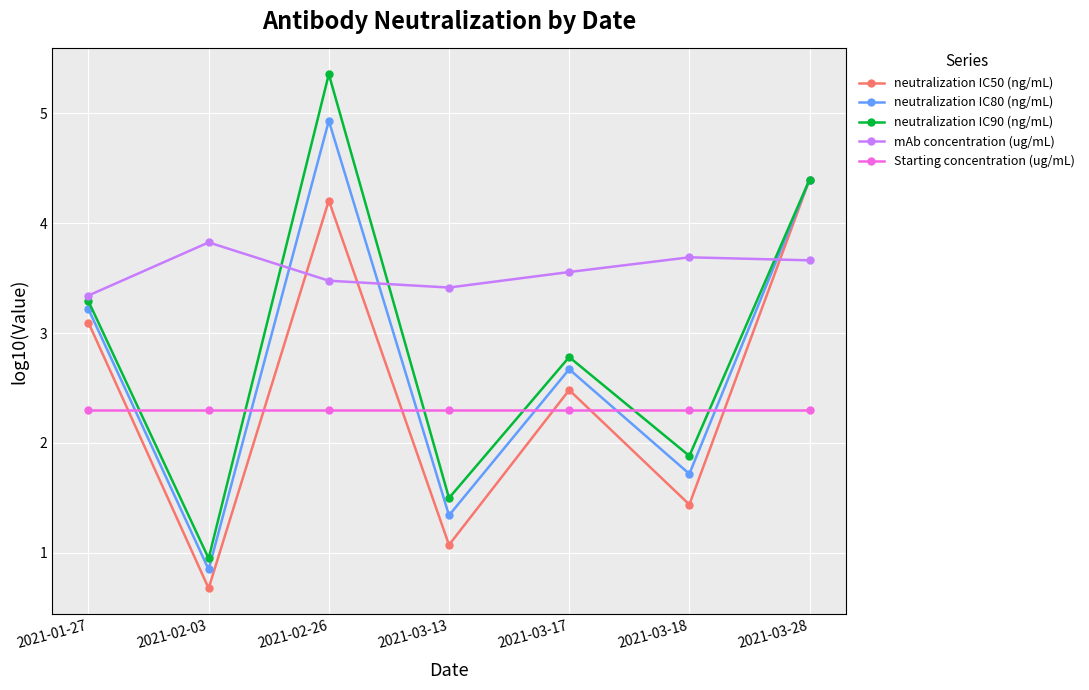

What is the difference between the maximum and minimum values in the neutralization IC80 (ng/mL) series?

4.1